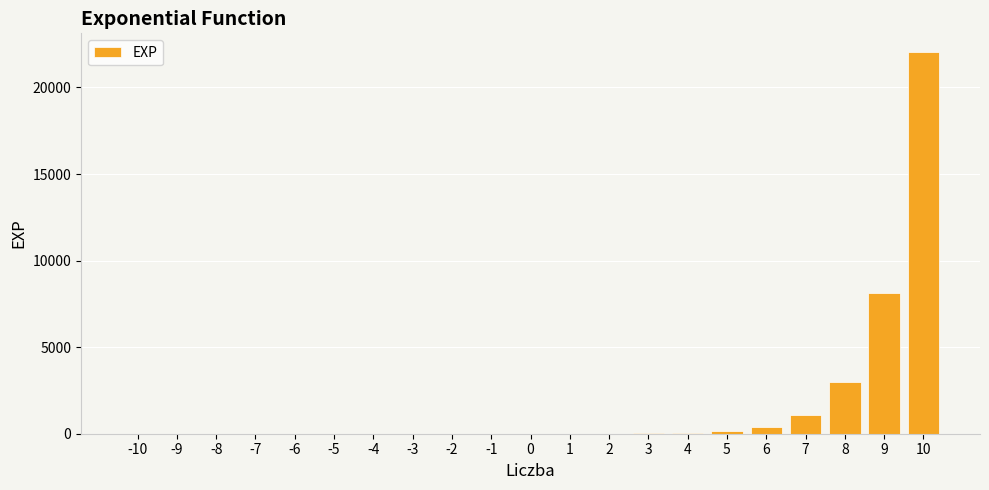

Which label corresponds to the largest value in the chart?

10